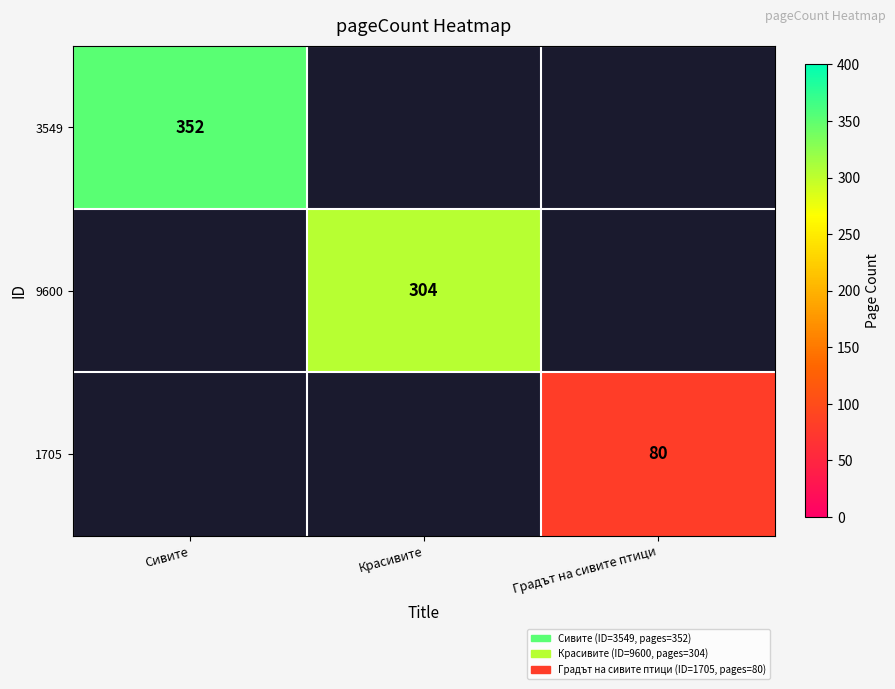

The value of 9600 at Красивите is 534. True or false?

False